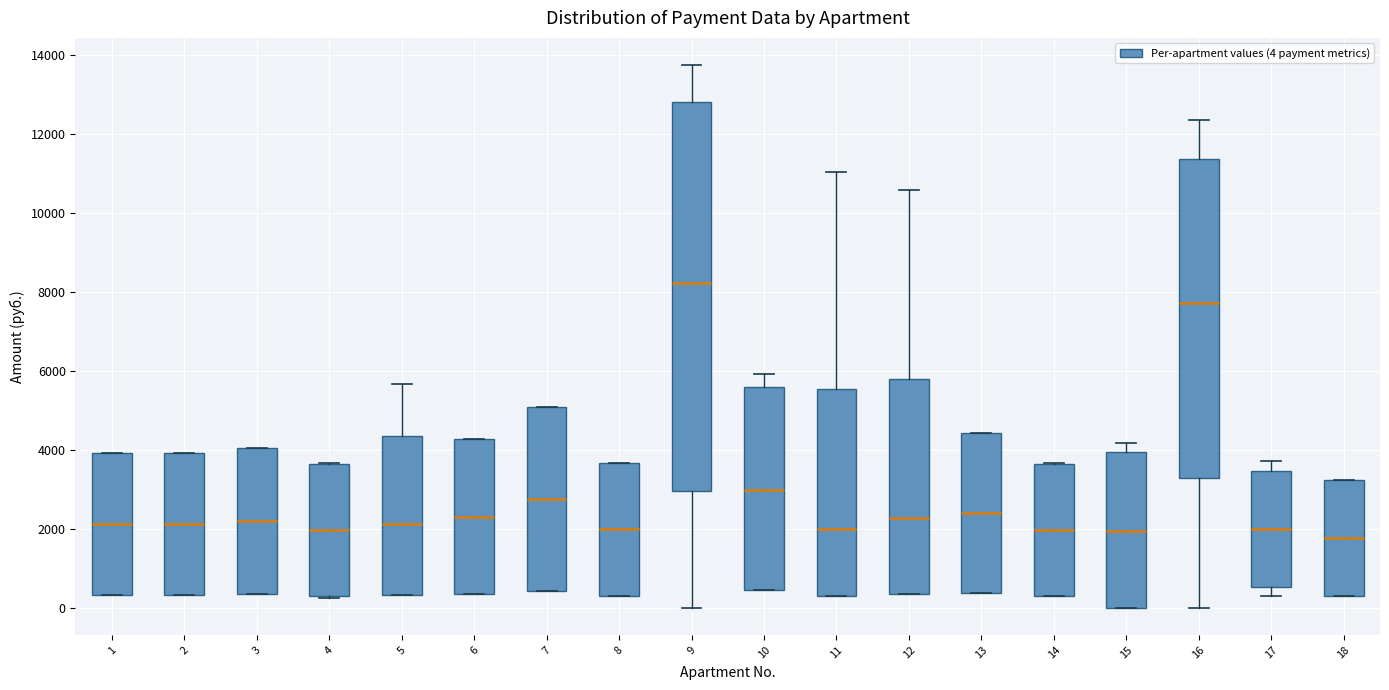

Reading left to right, read every box against the y-axis: the position of its median line, the range the box covers, and the ends of its whiskers. The values are not printed on the chart, so give them approximately, as read against the axis.

1: median 2200, box 400 to 4000, whiskers 400 to 4000
2: median 2200, box 400 to 4000, whiskers 400 to 4000
3: median 2200, box 400 to 4000, whiskers 400 to 4000
4: median 2000, box 200 to 3600, whiskers 200 to 3600
5: median 2200, box 400 to 4400, whiskers 400 to 5600
6: median 2400, box 400 to 4200, whiskers 400 to 4200
7: median 2800, box 400 to 5000, whiskers 400 to 5000
8: median 2000, box 400 to 3600, whiskers 400 to 3600
9: median 8200, box 3000 to 12800, whiskers 0 to 13800
10: median 3000, box 400 to 5600, whiskers 400 to 6000
11: median 2000, box 400 to 5600, whiskers 400 to 11000
12: median 2200, box 400 to 5800, whiskers 400 to 10600
13: median 2400, box 400 to 4400, whiskers 400 to 4400
14: median 2000, box 400 to 3600, whiskers 400 to 3600
15: median 2000, box 0 to 4000, whiskers 0 to 4200
16: median 7800, box 3200 to 11400, whiskers 0 to 12400
17: median 2000, box 600 to 3400, whiskers 200 to 3800
18: median 1800, box 400 to 3200, whiskers 400 to 3200